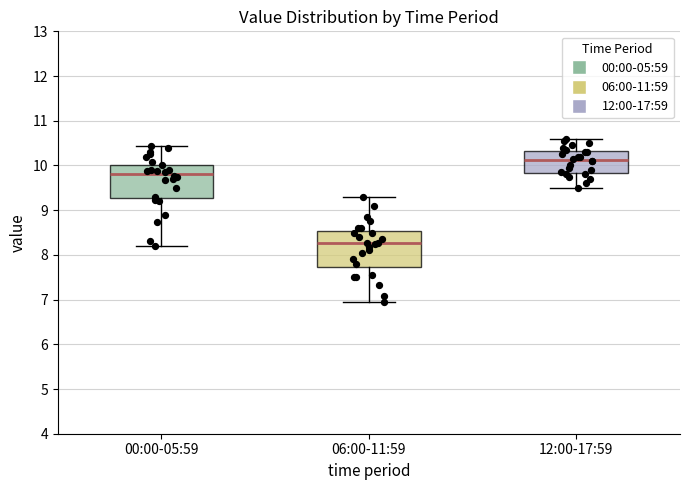

Where does the lower whisker of the box for 12:00-17:59 end on the y-axis? The values are not printed on the chart, so give them approximately, as read against the axis.

9.5